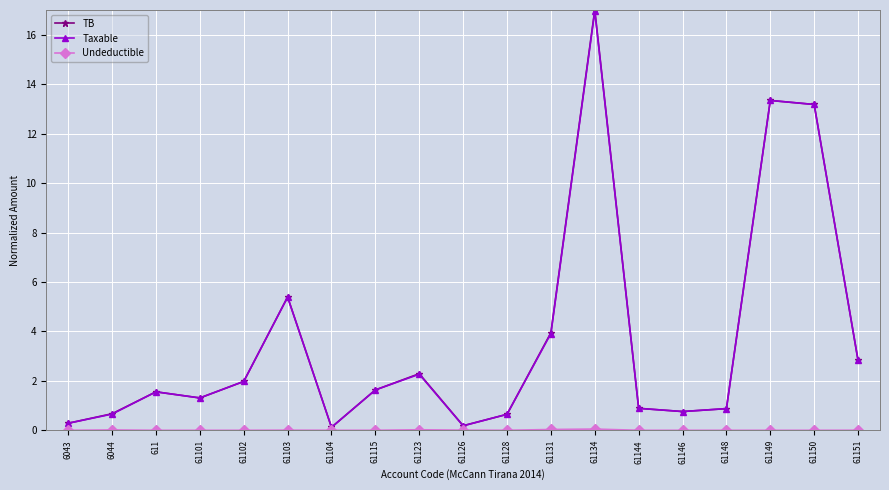

At how many categories does at least one series exceed 9?

3